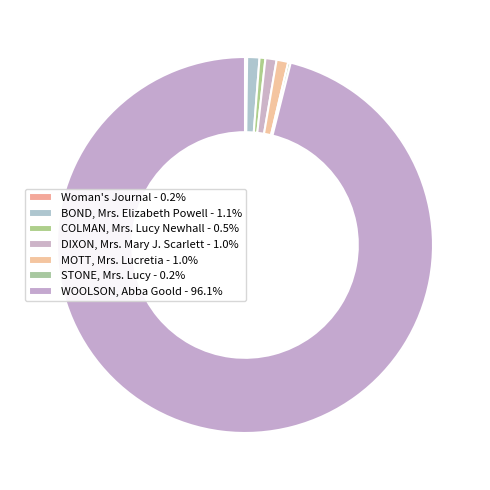

Is it true that COLMAN, Mrs. Lucy Newhall is 11% of the pie?

False